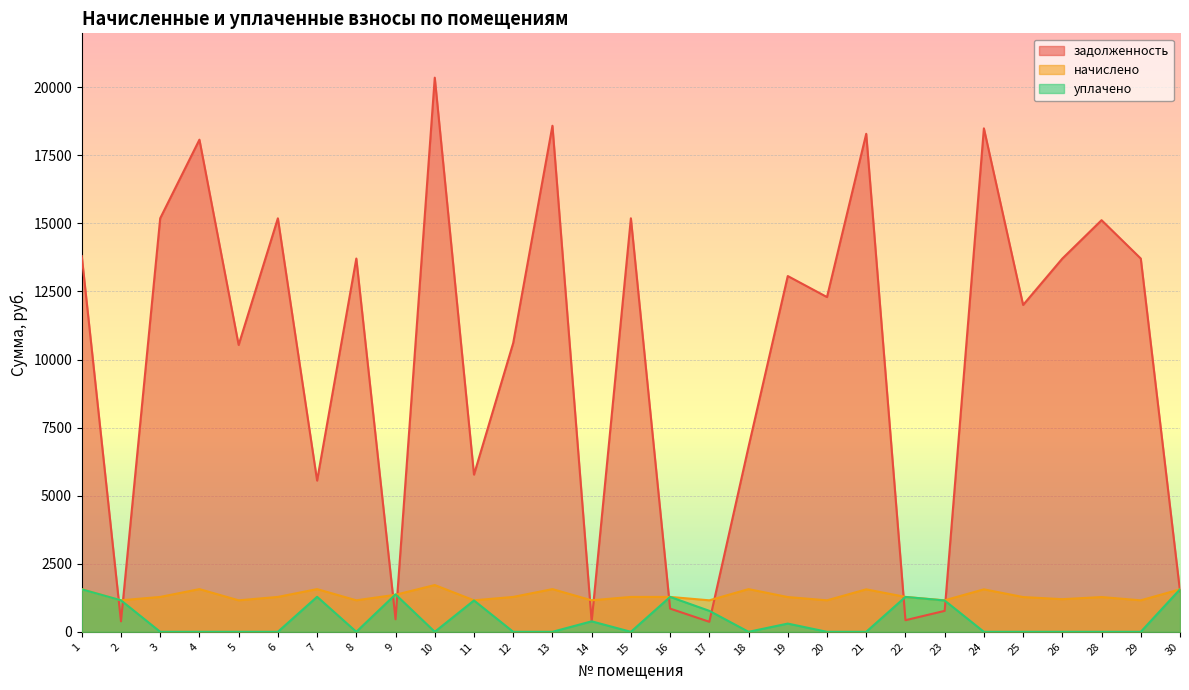

How many data points in задолженность are less than 12294?

14